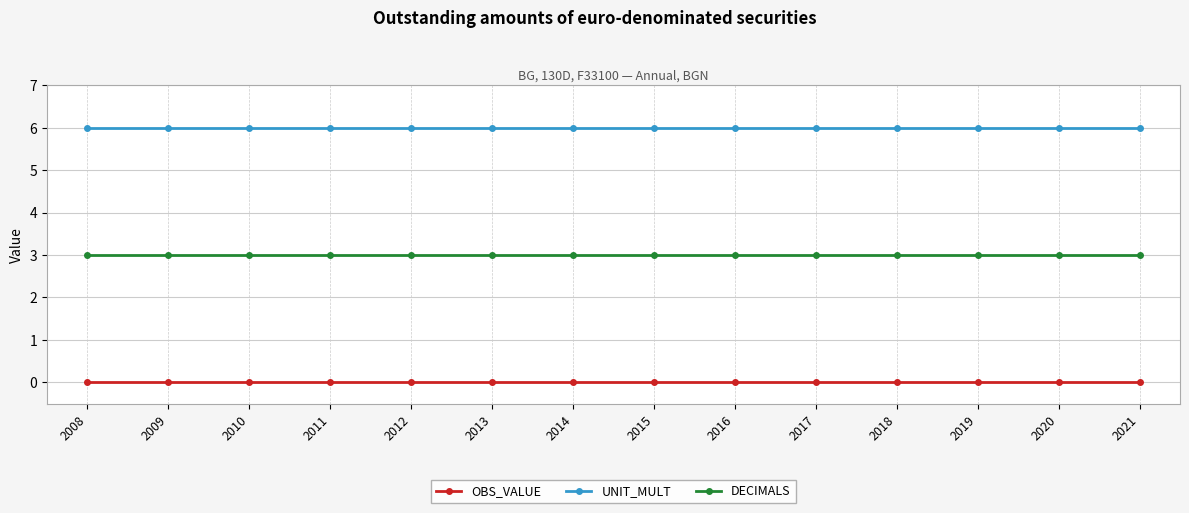

What is the value of the DECIMALS point at the 10th from the left?

3